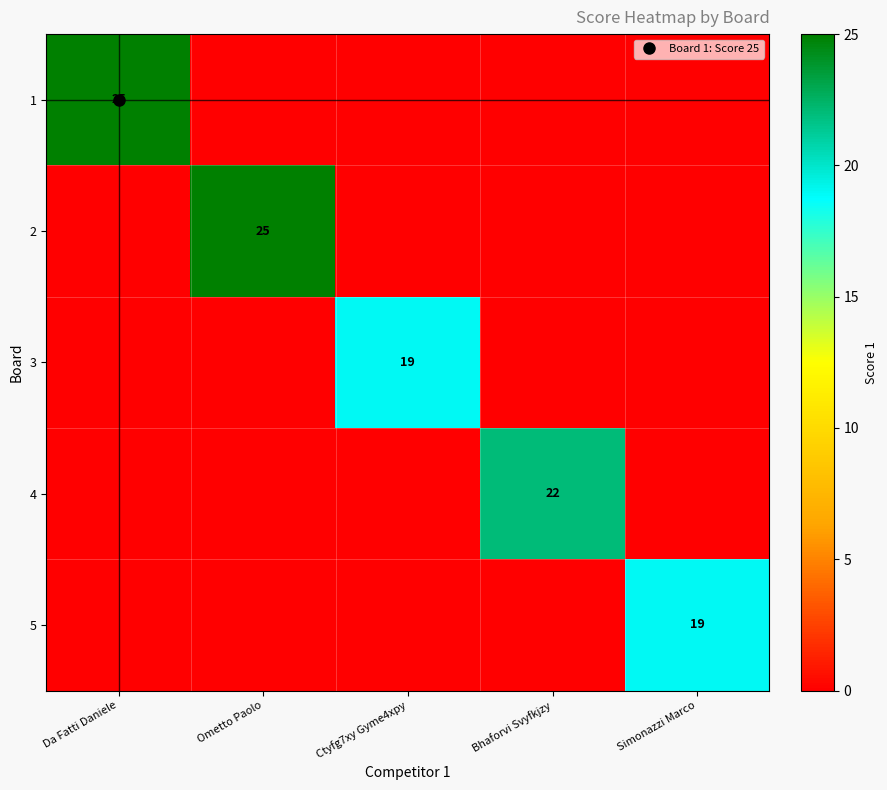

What is the sum of the 3 values at Da Fatti Daniele and Ctyfg7xy Gyme4xpy?

19